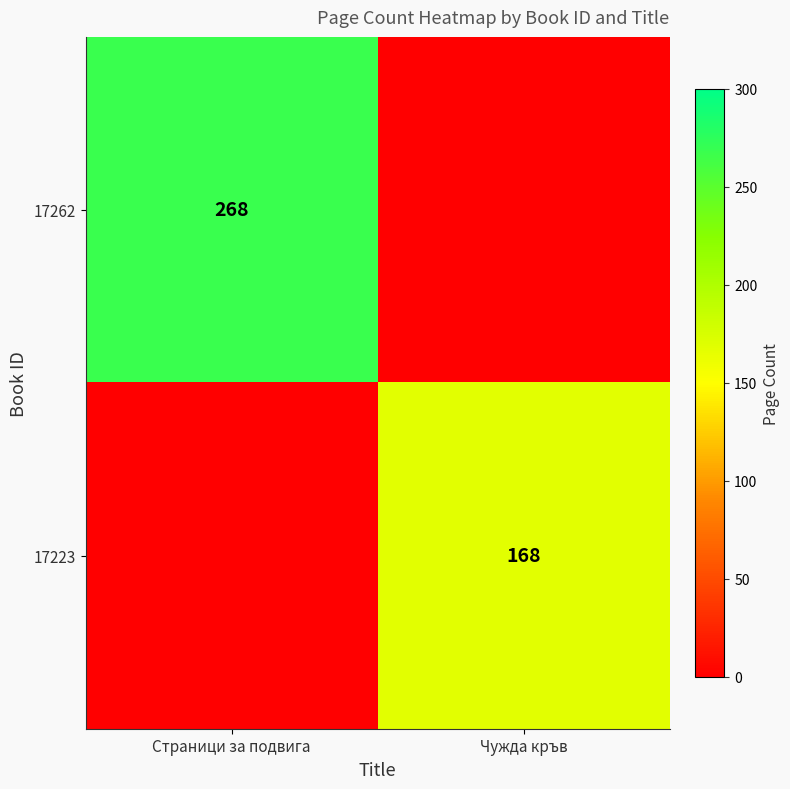

The value of 17262 at Страници за подвига is 268. True or false?

True